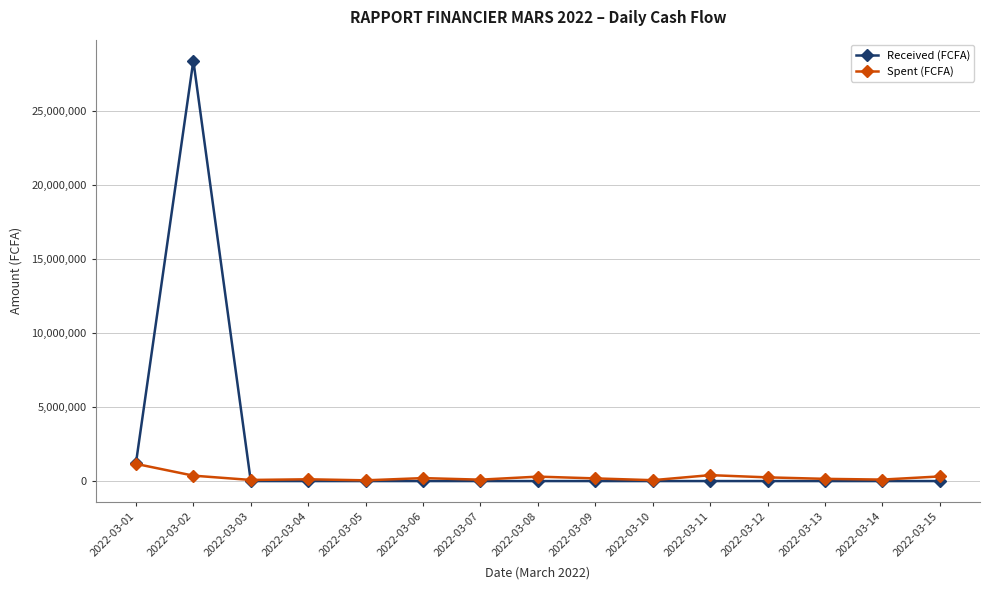

Rank the series by their maximum value, from lowest to highest.

Spent (FCFA), Received (FCFA)